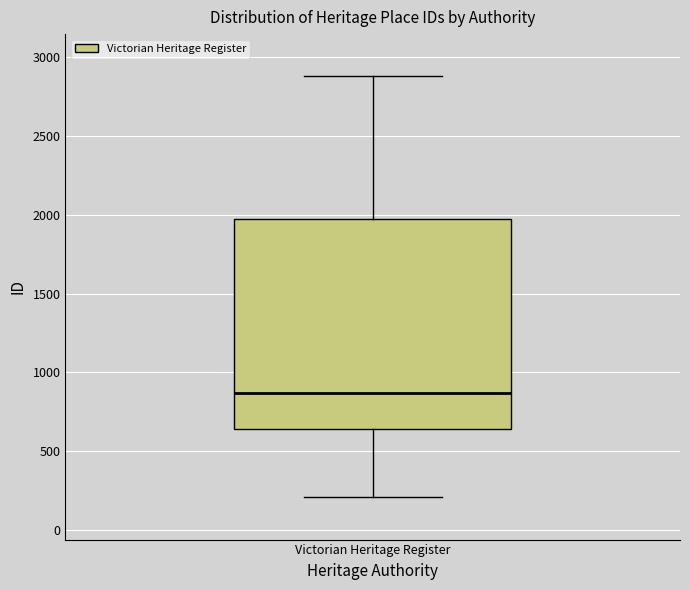

Transcribe this box plot: give where the median line is, the range the box spans, and where the two whiskers end, as read against the y-axis. The values are not printed on the chart, so give them approximately, as read against the axis.

median 850, box 650 to 1950, whiskers 200 to 2900